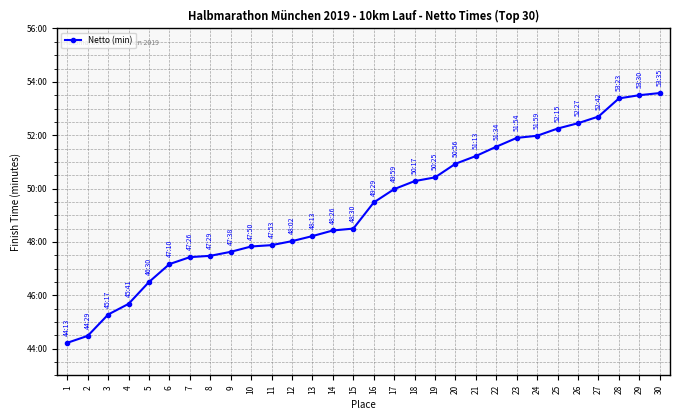

Between 12 and 28, which is larger?

28